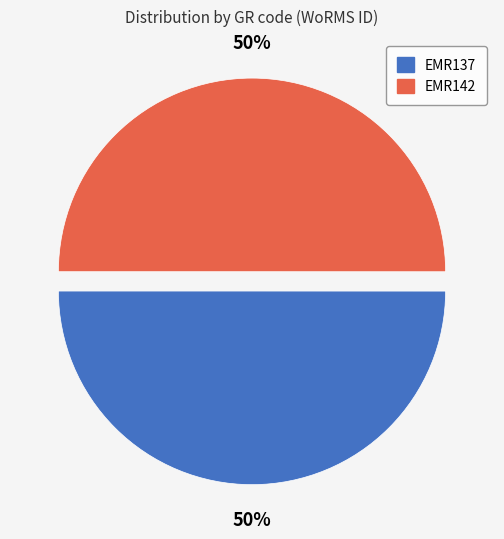

Is the sum of EMR142 and EMR137 greater than half?

Yes